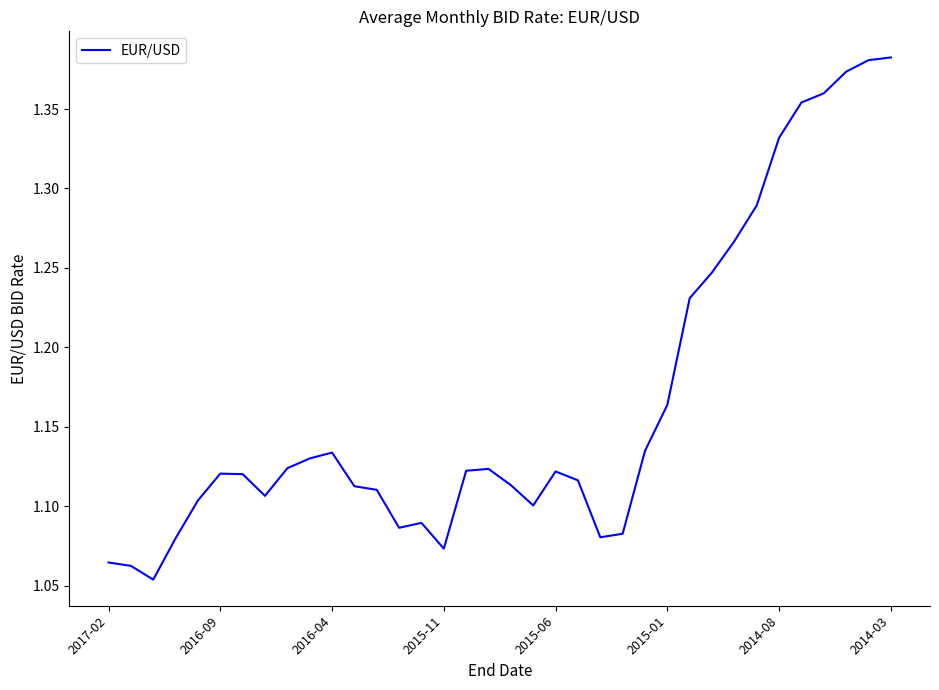

What is the difference between the maximum and minimum values?

0.3